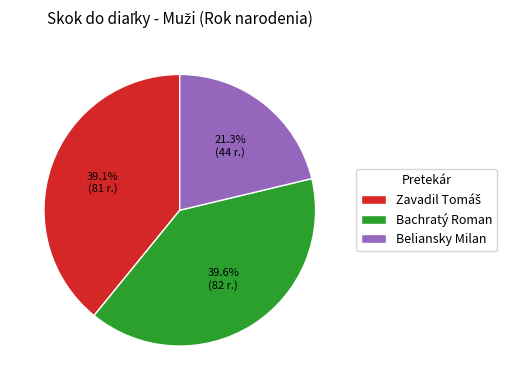

True or false: Beliansky Milan accounts for 21% of the total.

True